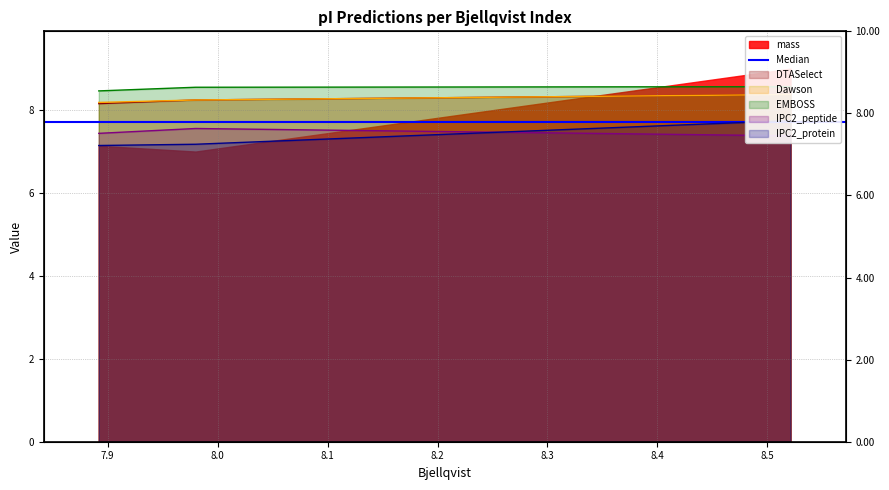

Between 8.521 and 7.98, which is larger?

8.521